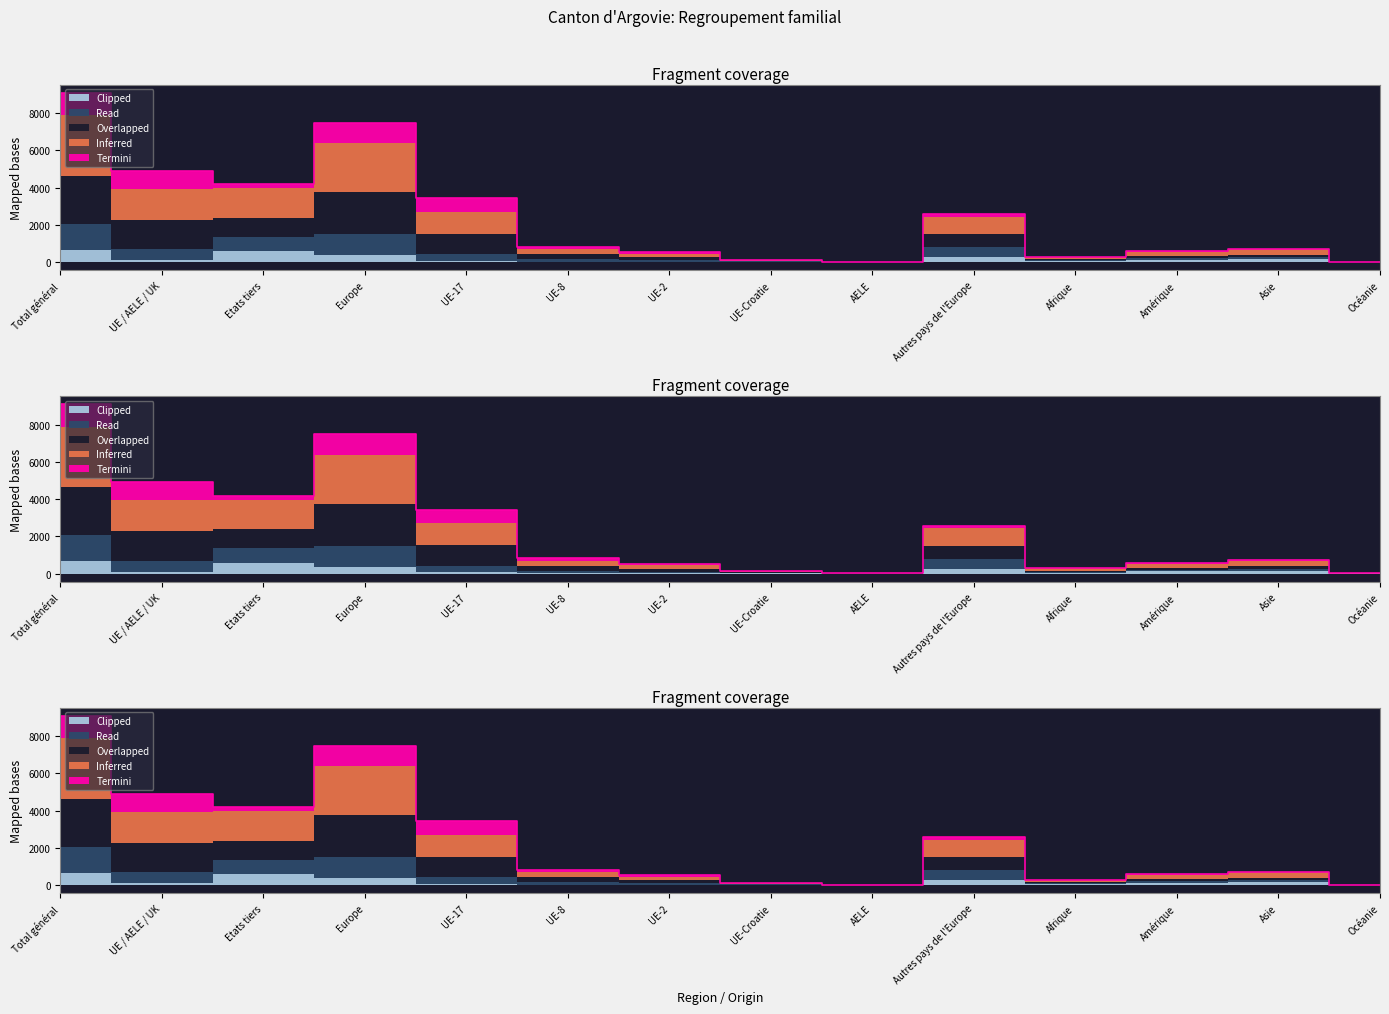

Where is Overlapped nearest to the value 4543?

UE / AELE / UK